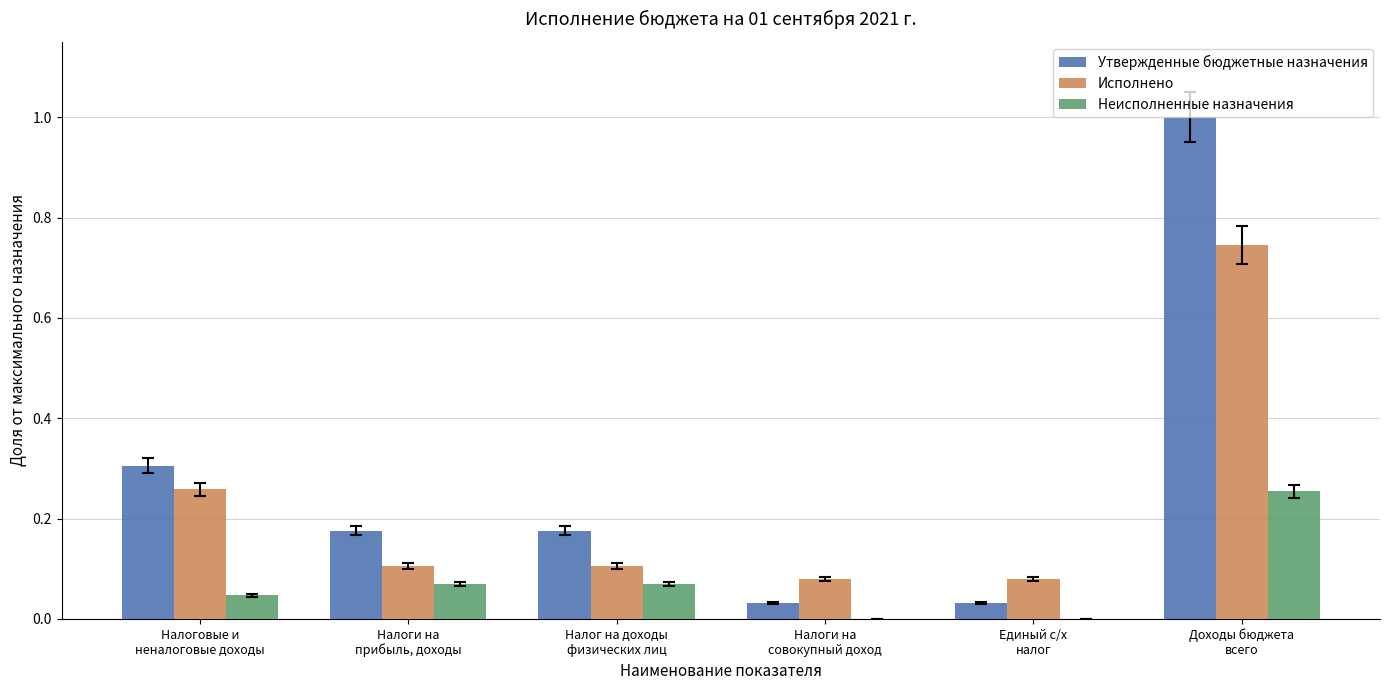

Are the bars horizontal?

No